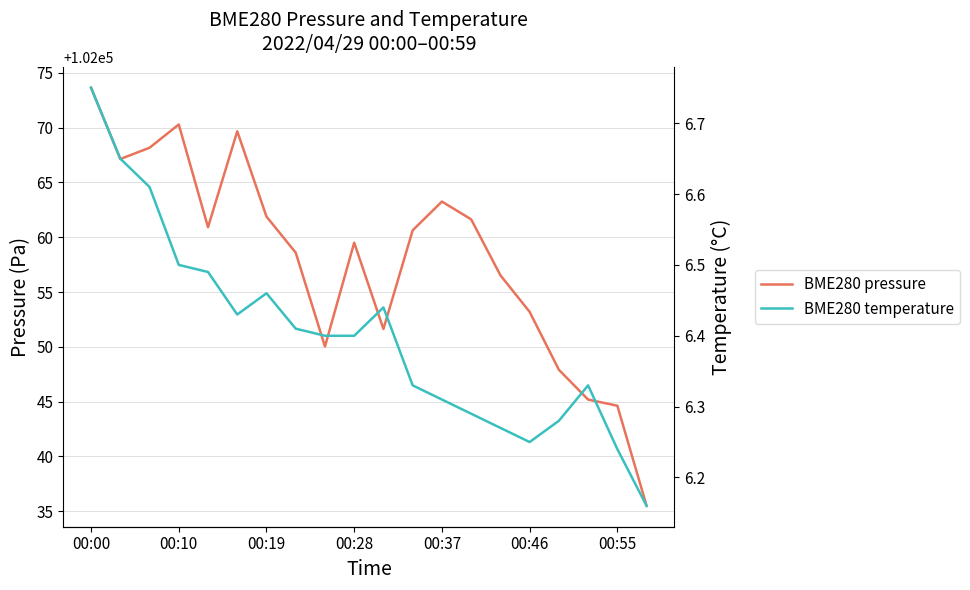

Does the chart have visible grid lines?

Yes